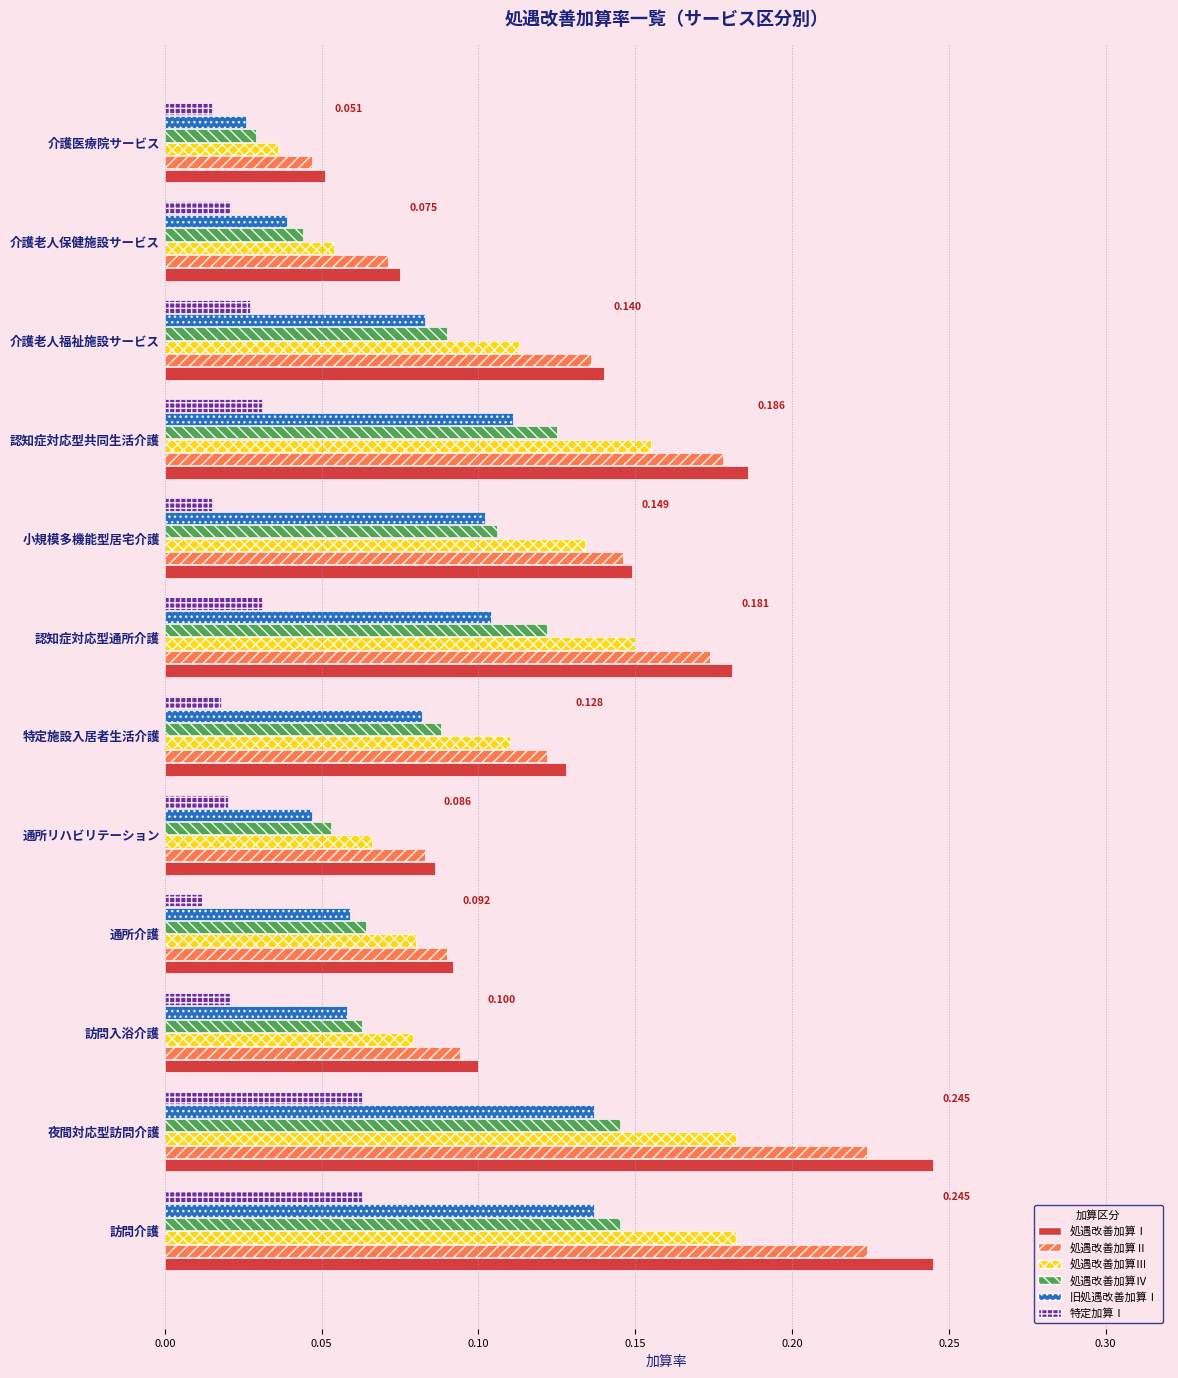

Which category has the lowest value in the 処遇改善加算Ⅲ series?

介護医療院サービス